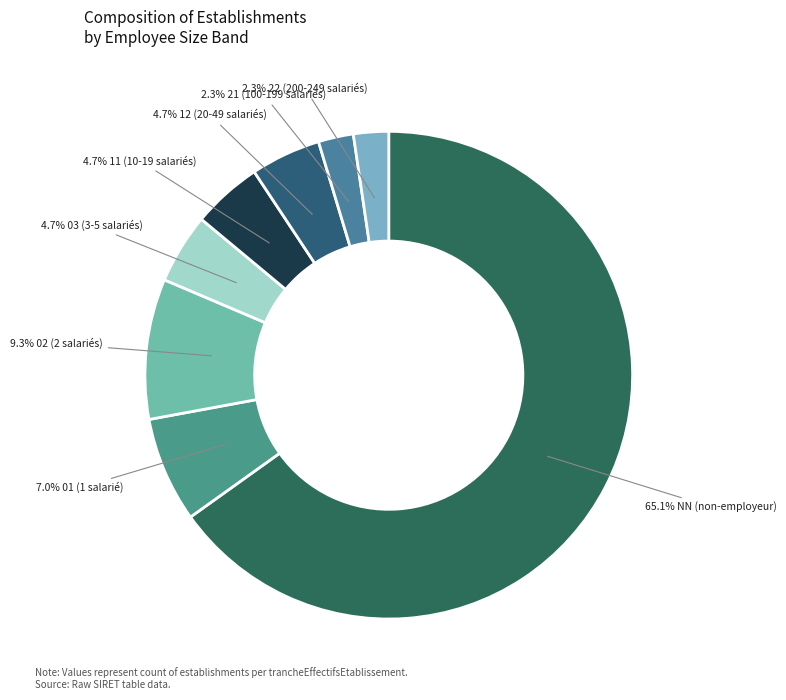

How many slices are in this pie chart?

8